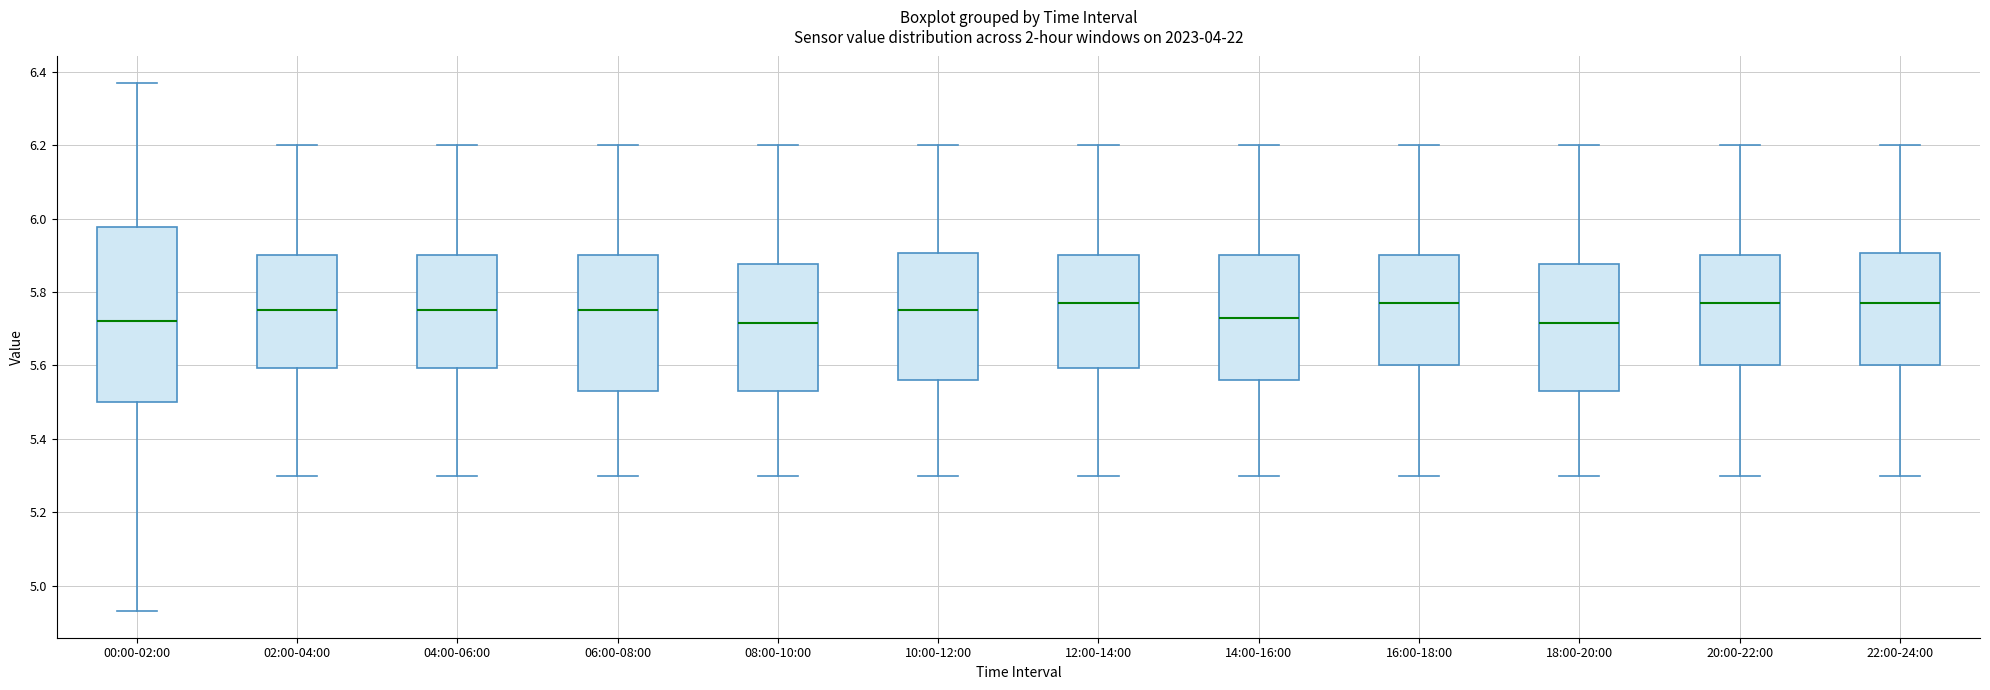

Reading left to right, transcribe this box plot: for each box, give where its median line is, the range the box spans, and where its two whiskers end, as read against the y-axis. The values are not printed on the chart, so give them approximately, as read against the axis.

00:00-02:00: median 5.72, box 5.50 to 5.98, whiskers 4.94 to 6.38
02:00-04:00: median 5.76, box 5.60 to 5.90, whiskers 5.30 to 6.20
04:00-06:00: median 5.76, box 5.60 to 5.90, whiskers 5.30 to 6.20
06:00-08:00: median 5.76, box 5.54 to 5.90, whiskers 5.30 to 6.20
08:00-10:00: median 5.72, box 5.54 to 5.88, whiskers 5.30 to 6.20
10:00-12:00: median 5.76, box 5.56 to 5.90, whiskers 5.30 to 6.20
12:00-14:00: median 5.78, box 5.60 to 5.90, whiskers 5.30 to 6.20
14:00-16:00: median 5.74, box 5.56 to 5.90, whiskers 5.30 to 6.20
16:00-18:00: median 5.78, box 5.60 to 5.90, whiskers 5.30 to 6.20
18:00-20:00: median 5.72, box 5.54 to 5.88, whiskers 5.30 to 6.20
20:00-22:00: median 5.78, box 5.60 to 5.90, whiskers 5.30 to 6.20
22:00-24:00: median 5.78, box 5.60 to 5.90, whiskers 5.30 to 6.20